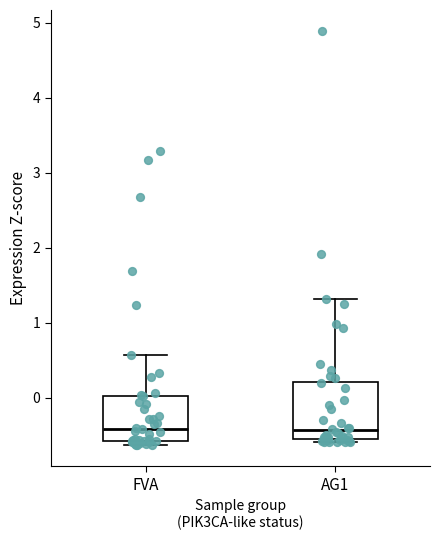

Reading left to right, transcribe this box plot: for each box, give where its median line is, the range the box spans, and where its two whiskers end, as read against the y-axis. The values are not printed on the chart, so give them approximately, as read against the axis.

FVA: median -0.4, box -0.6 to 0.0, whiskers -0.6 (just below the box's lower edge) to 0.6
AG1: median -0.4, box -0.6 to 0.2, whiskers -0.6 (just below the box's lower edge) to 1.3